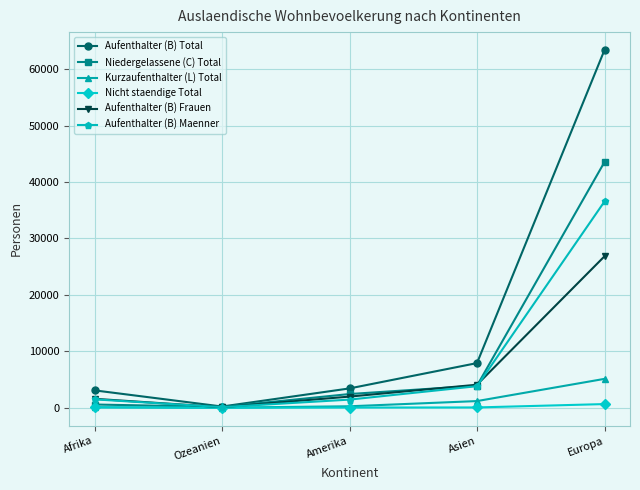

Rank the series by their maximum value, from highest to lowest.

Aufenthalter (B) Total, Niedergelassene (C) Total, Aufenthalter (B) Maenner, Aufenthalter (B) Frauen, Kurzaufenthalter (L) Total, Nicht staendige Total